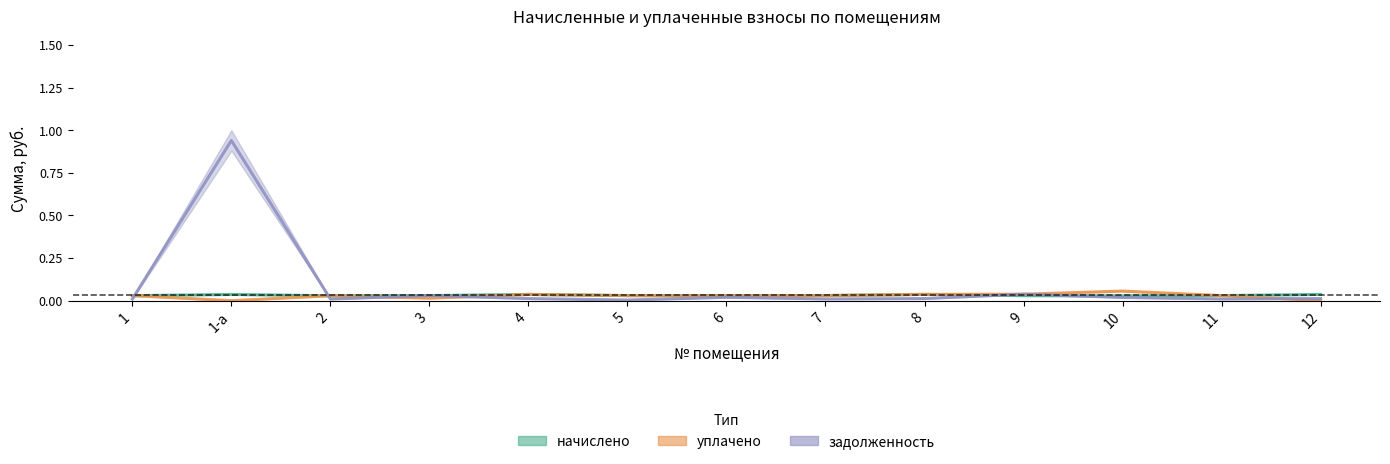

Which series has the largest total across all categories?

задолженность